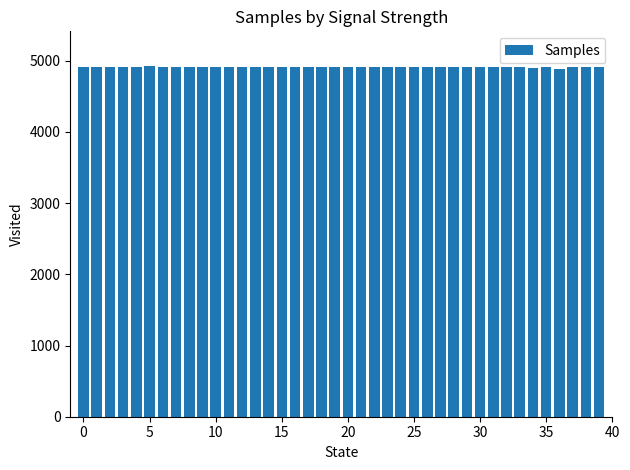

How many data points are less than 4907?

5